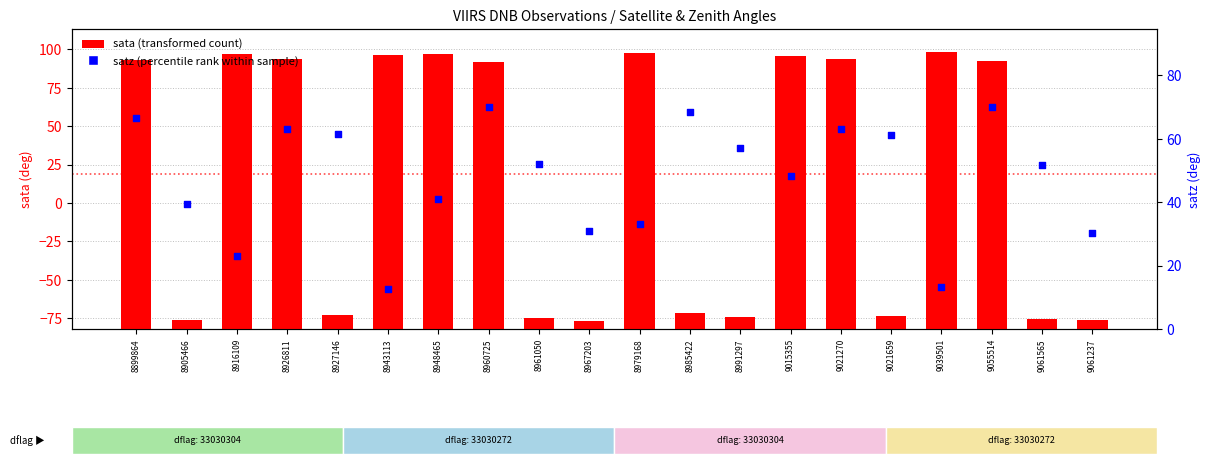

What are all the series names shown in the legend?

sata (transformed count), satz (percentile rank)